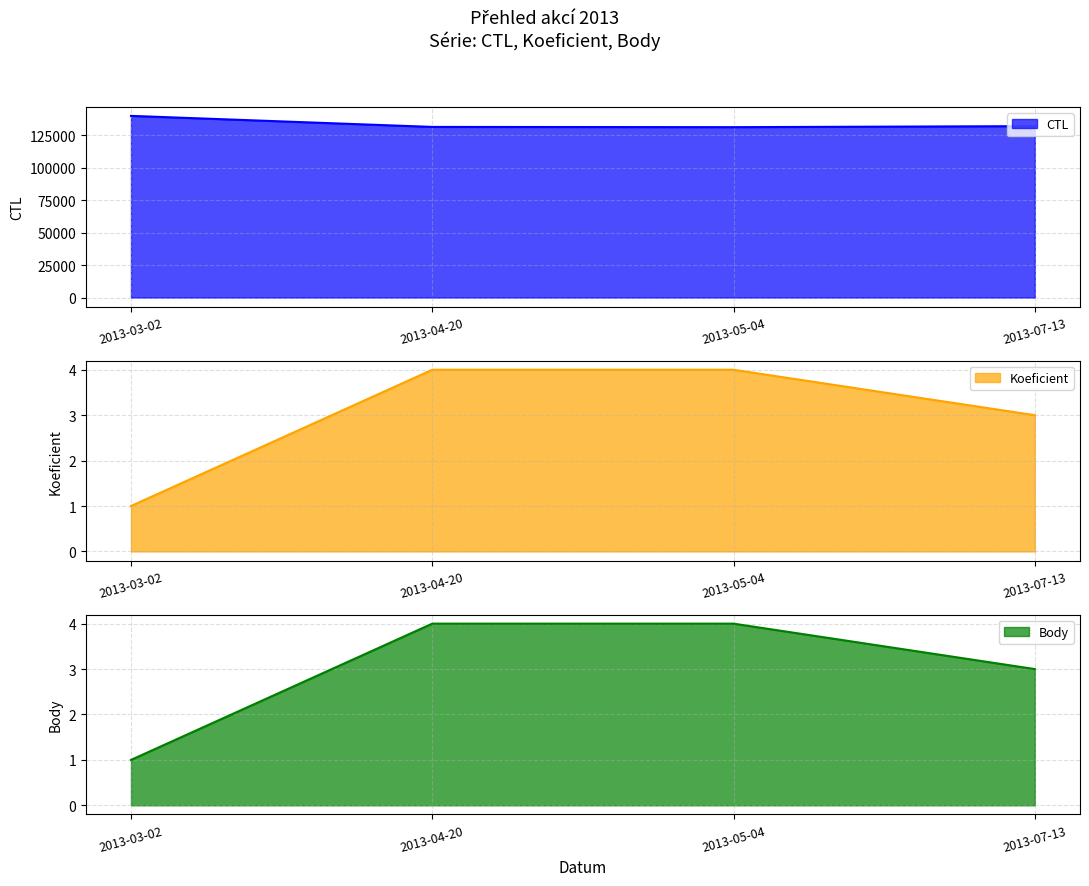

What is the label of the 4th point from the right?

2013-03-02